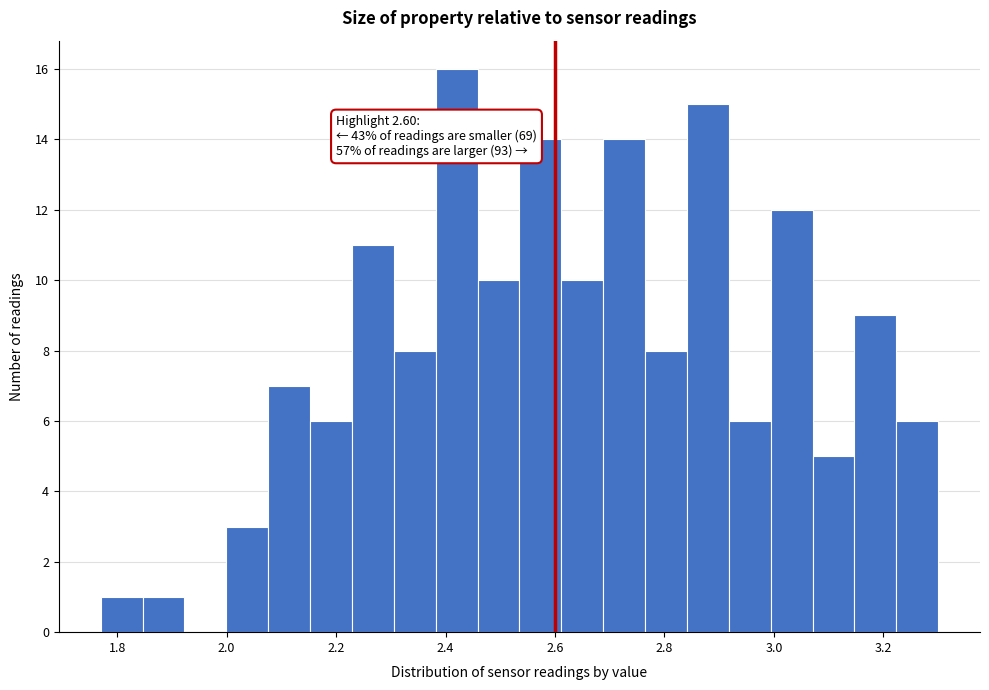

Around what value on the x-axis is the tallest bar? Give the approximate position of its centre, as read against the axis.

2.42